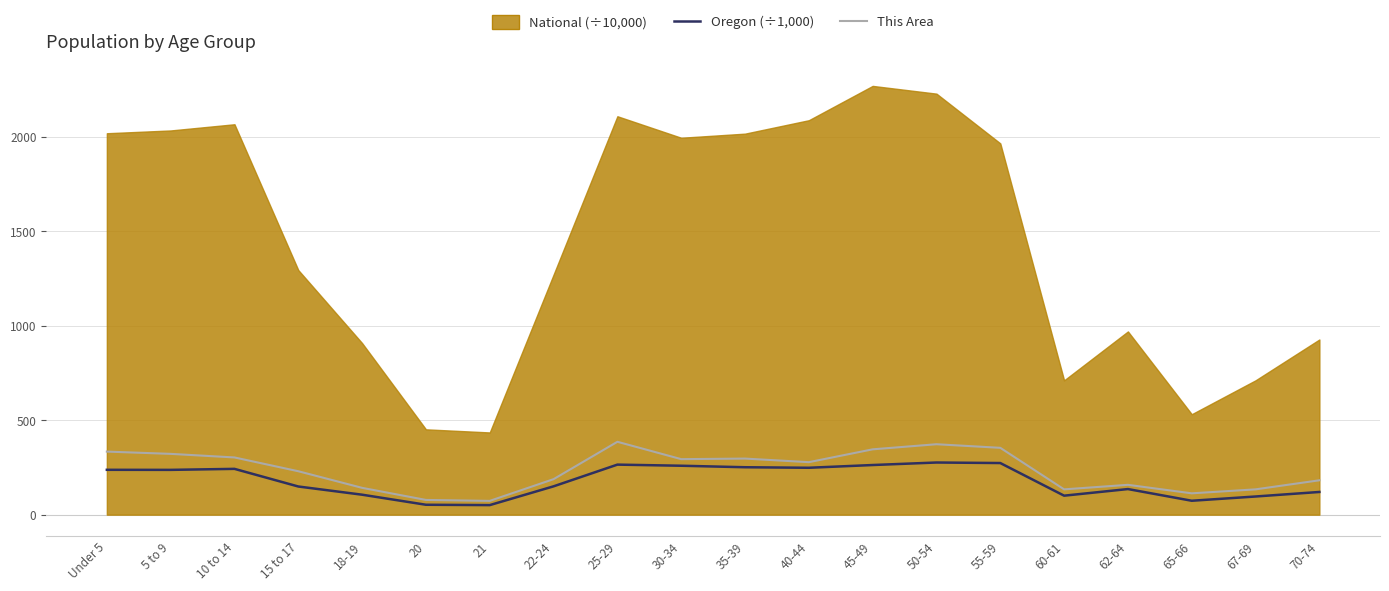

True or false: Oregon (÷1,000) has more than 1 interior local peaks.

True